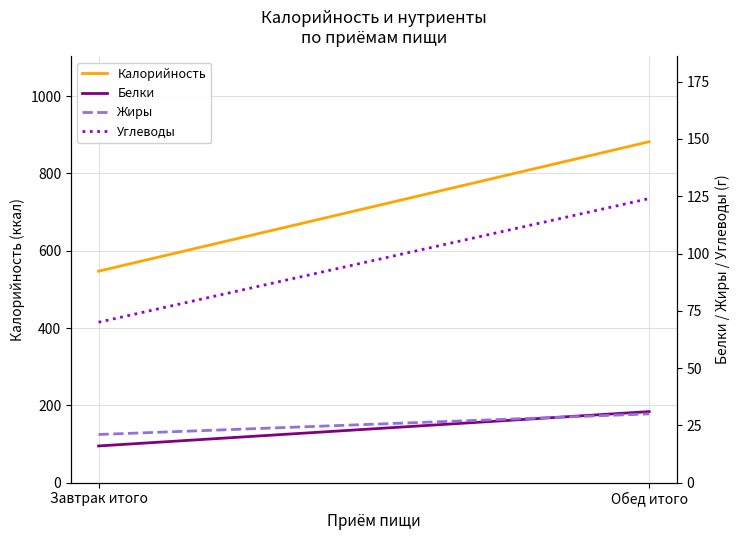

Where is Калорийность nearest to the value 714?

Завтрак итого